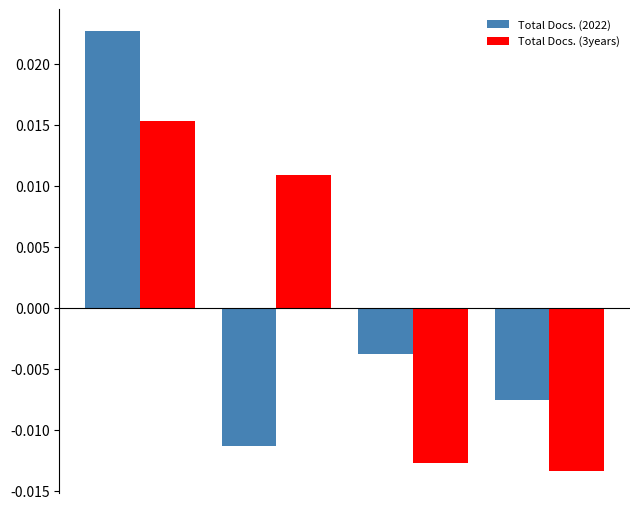

List the series in order of their peak value, lowest first.

Total Docs. (3years), Total Docs. (2022)